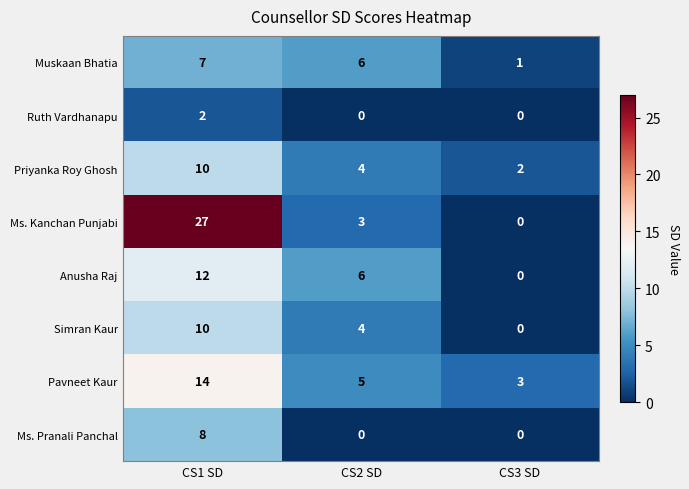

Which series has the largest total across all categories?

Ms. Kanchan Punjabi